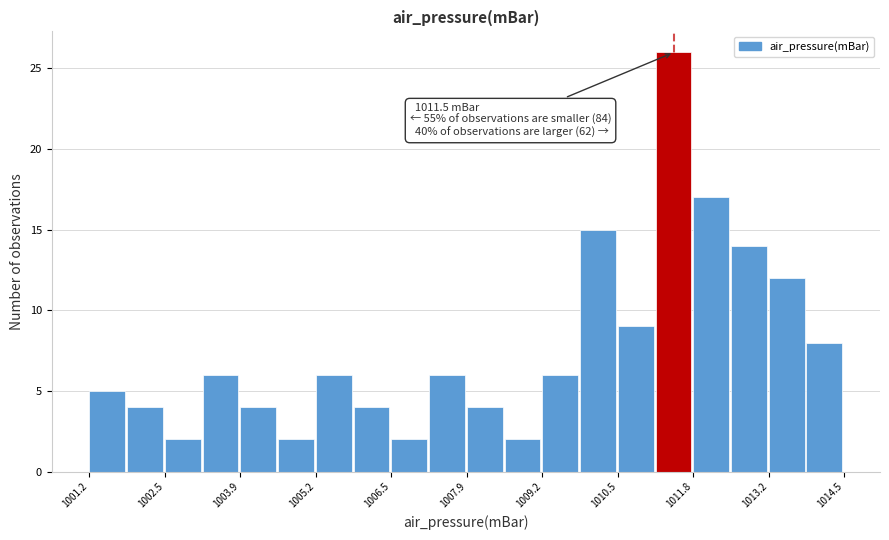

Around what value on the x-axis is the tallest bar? Give the approximate position of its centre, as read against the axis.

1011.4